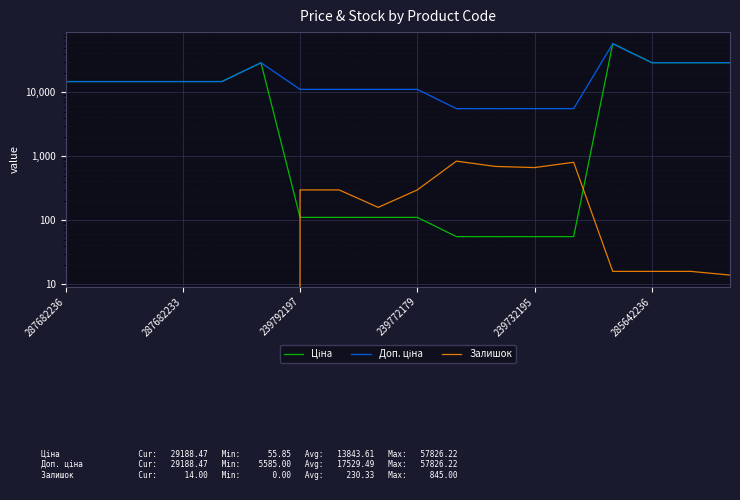

How many categories are shown in the chart?

18